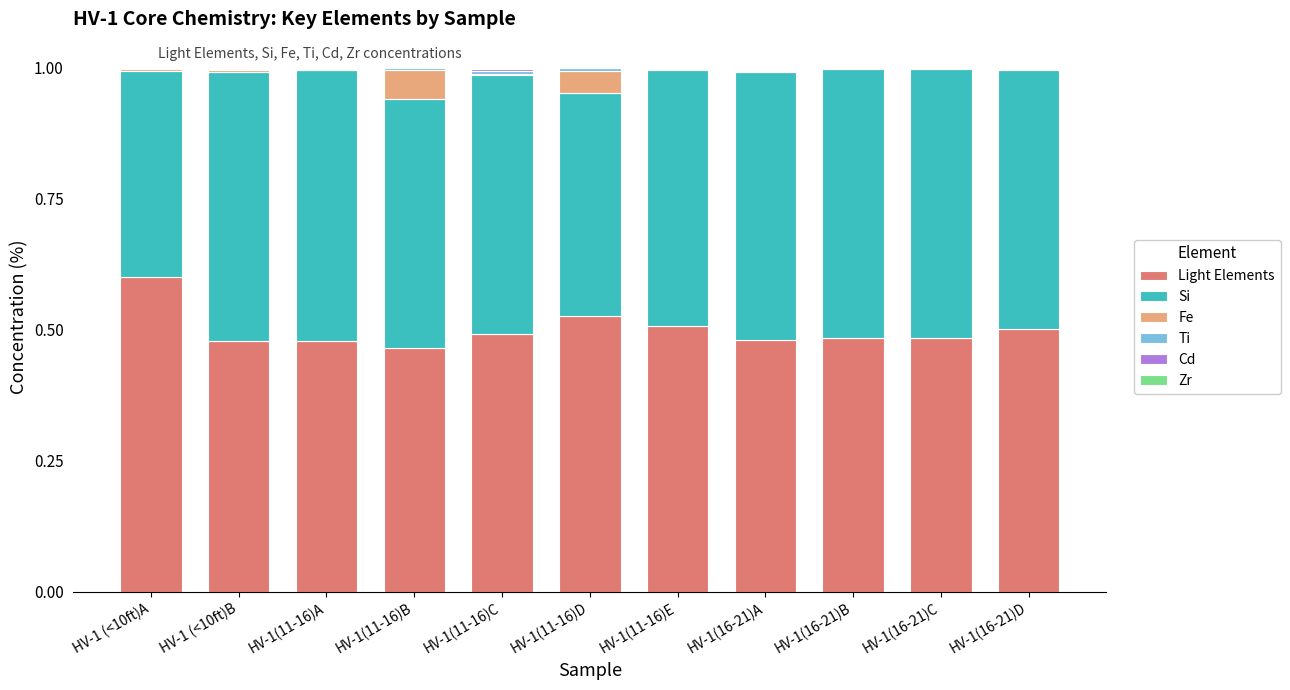

At which label does Light Elements reach its peak?

HV-1 (<10ft)A